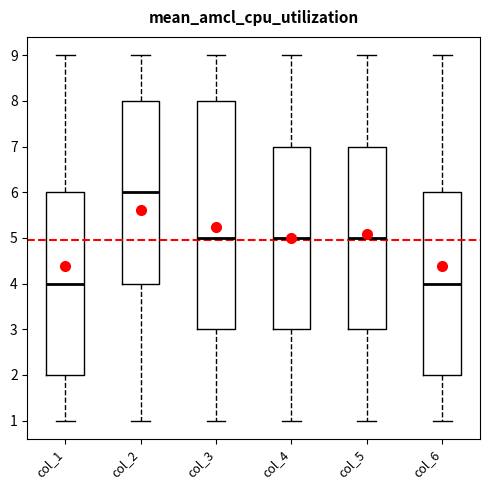

Which box has the highest median line?

col_2